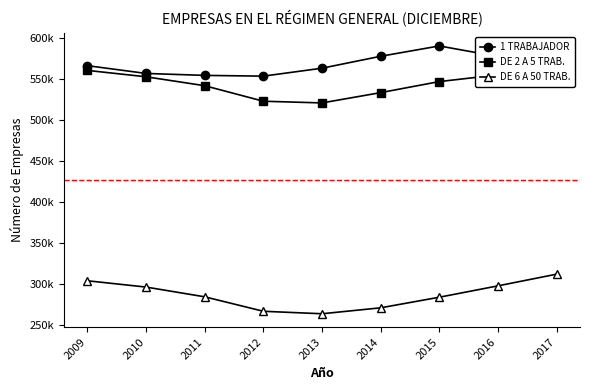

What is the difference between the maximum and minimum values in the DE 6 A 50 TRAB. series?

48272